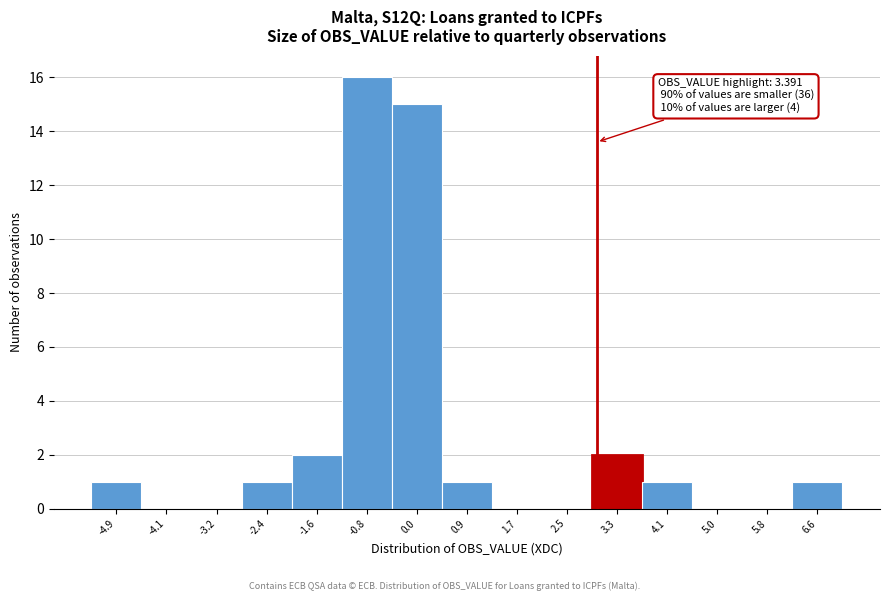

Reading left to right, extract all data points from this chart.

-4.9=1	-4.1=0	-3.2=0	-2.4=1	-1.6=2	-0.8=16	0.0=15	0.9=1	1.7=0	2.5=0	3.3=2	4.1=1	5.0=0	5.8=0	6.6=1